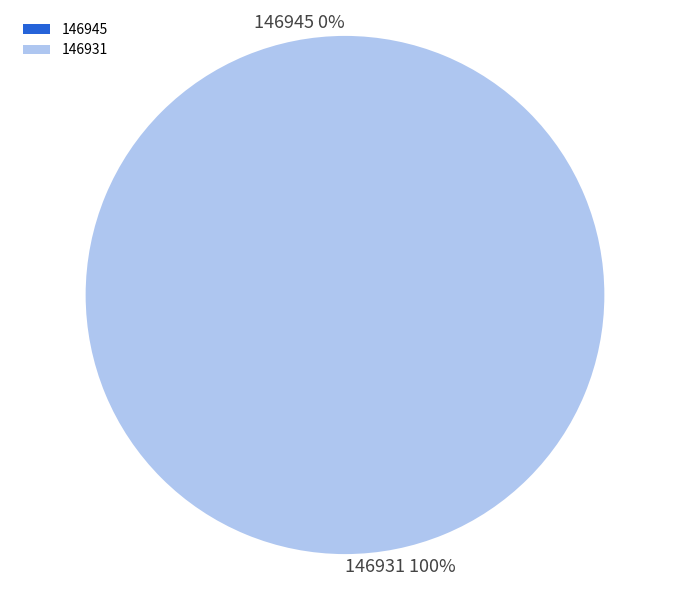

Which slice is the largest?

146931